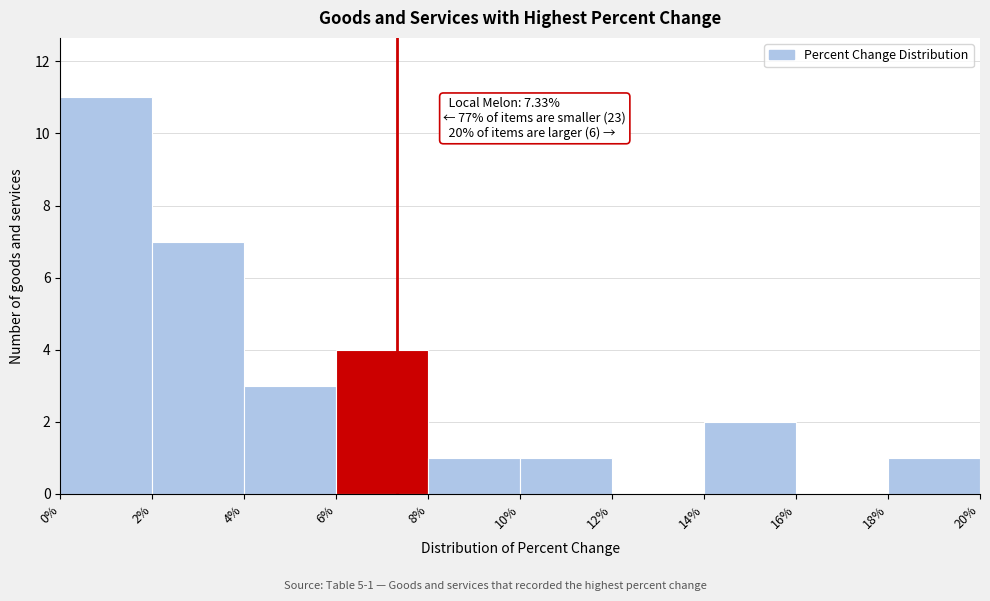

Which range on the x-axis has the tallest bar?

0% to 2%